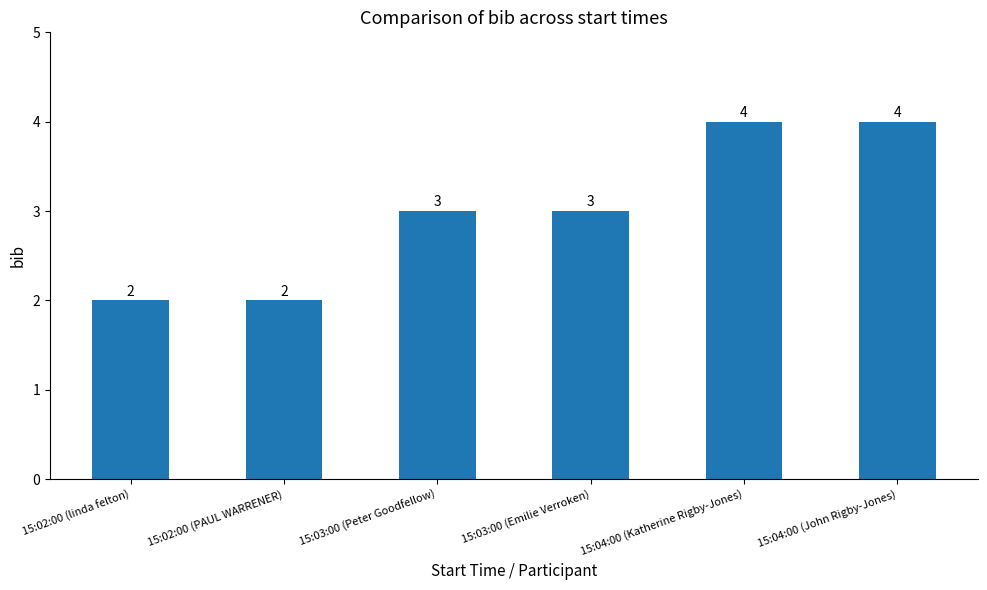

Reading right to left, transcribe all the data shown in this chart.

15:04:00 (John Rigby-Jones)=4	15:04:00 (Katherine Rigby-Jones)=4	15:03:00 (Emilie Verroken)=3	15:03:00 (Peter Goodfellow)=3	15:02:00 (PAUL WARRENER)=2	15:02:00 (linda felton)=2